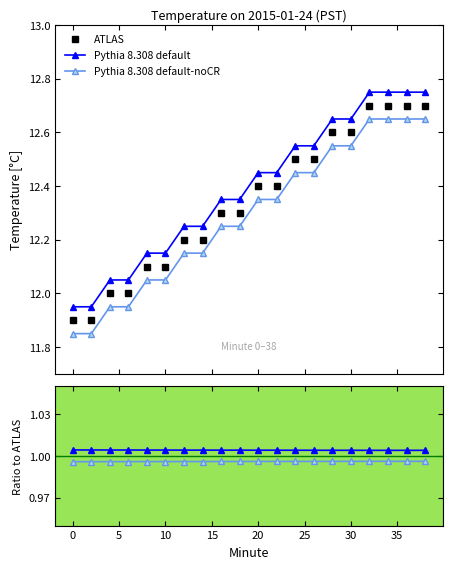

What is the value of the Pythia 8.308 default point at the 9th from the left?

1.0